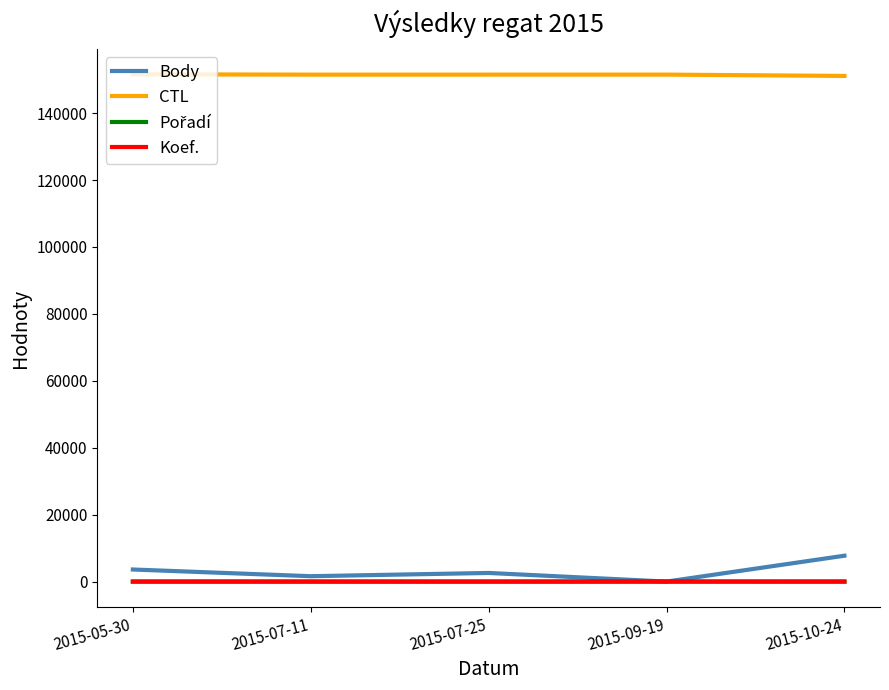

Where is CTL nearest to the value 151364?

2015-07-11